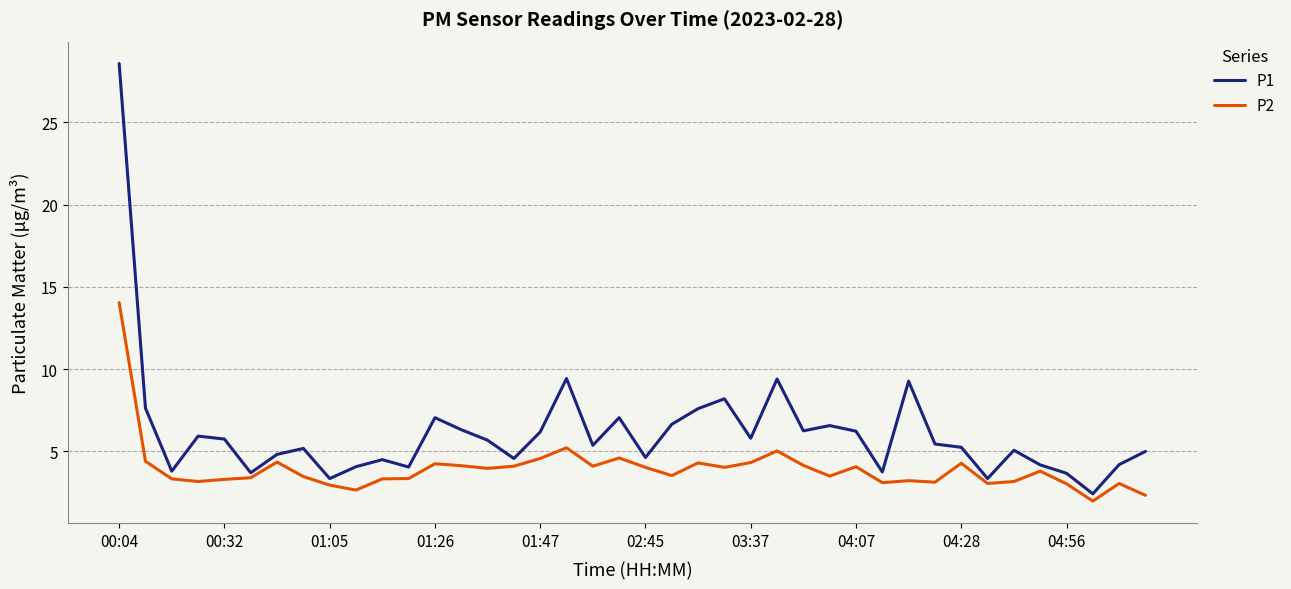

What is the smallest value displayed?

2.0